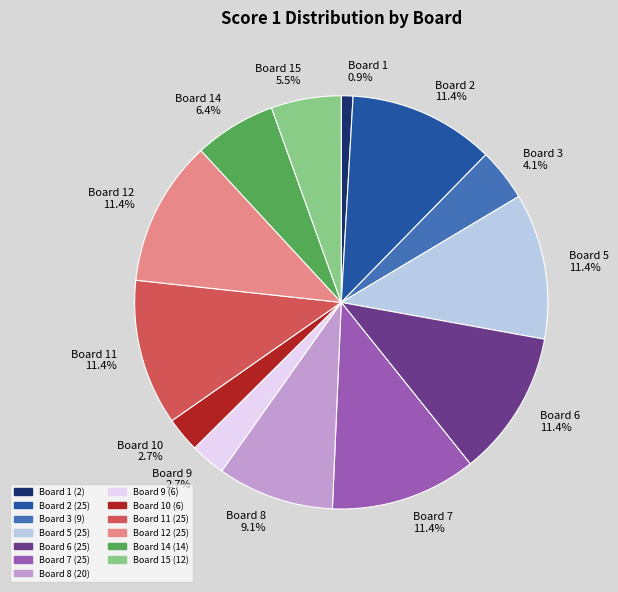

Which has a higher value, Board 9 2.7% or Board 1 0.9%?

Board 9 2.7%